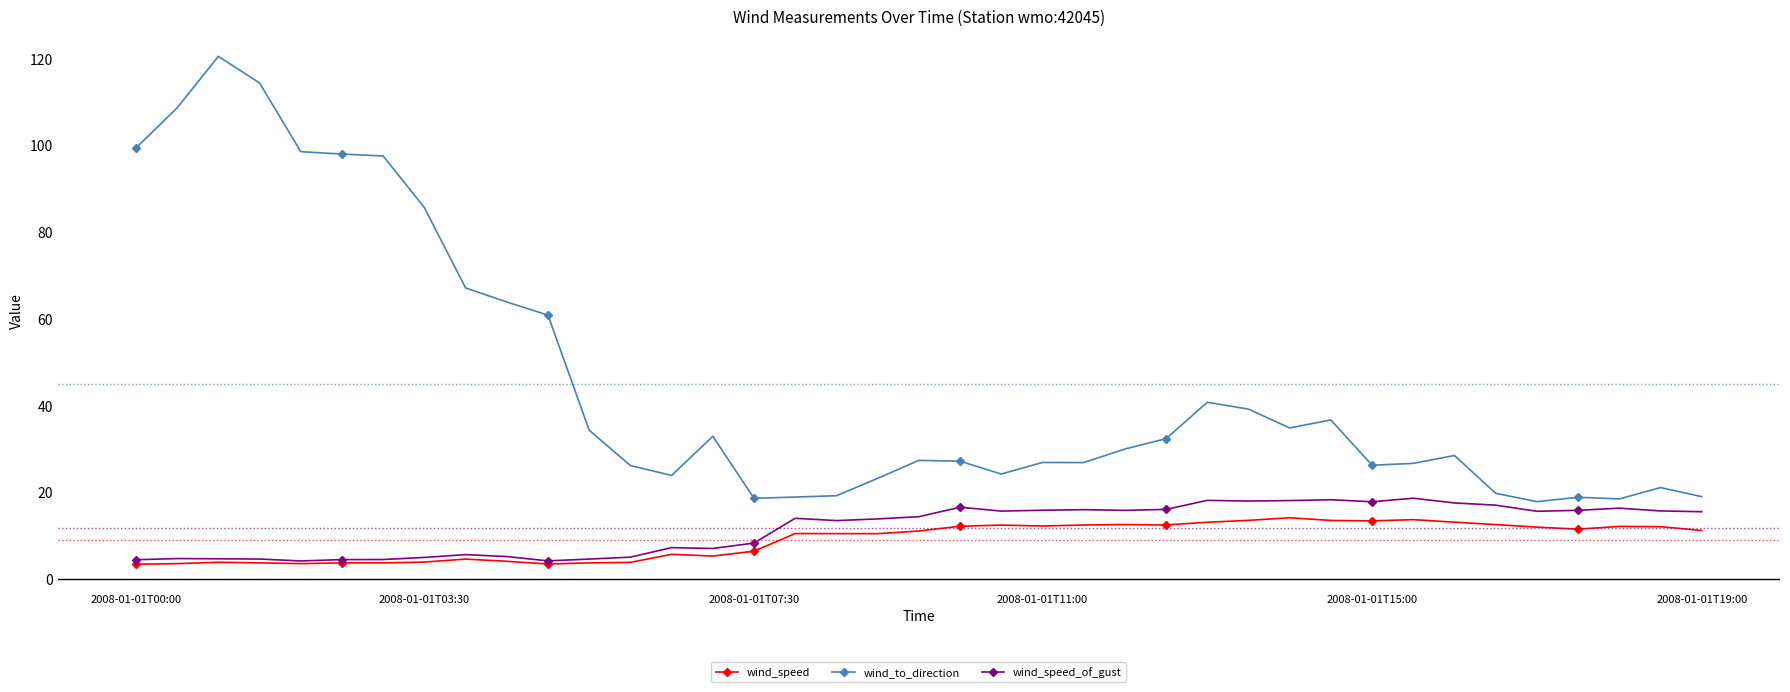

True or false: wind_speed and wind_to_direction cross at least once.

False